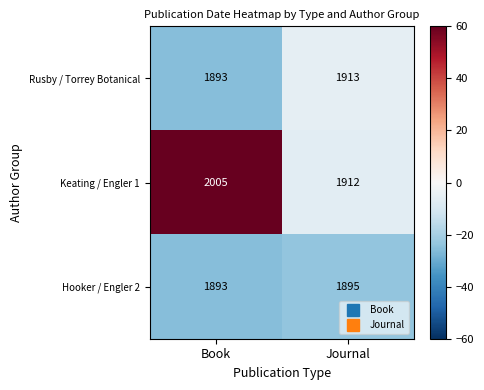

What is the minimum value shown in the chart?

1893